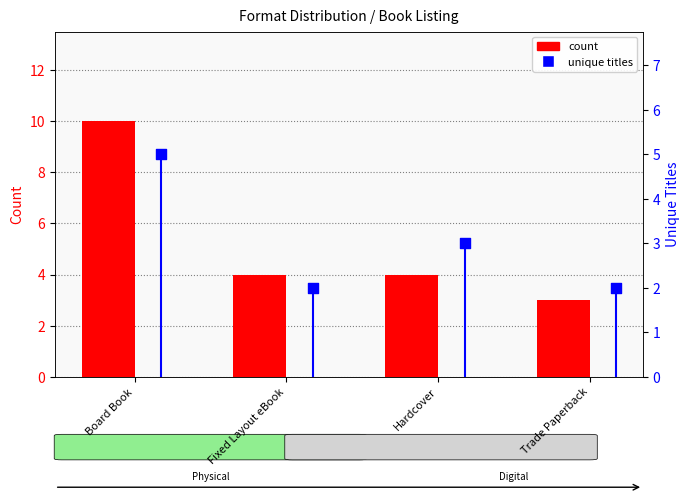

Which series contains the highest Y value?

count